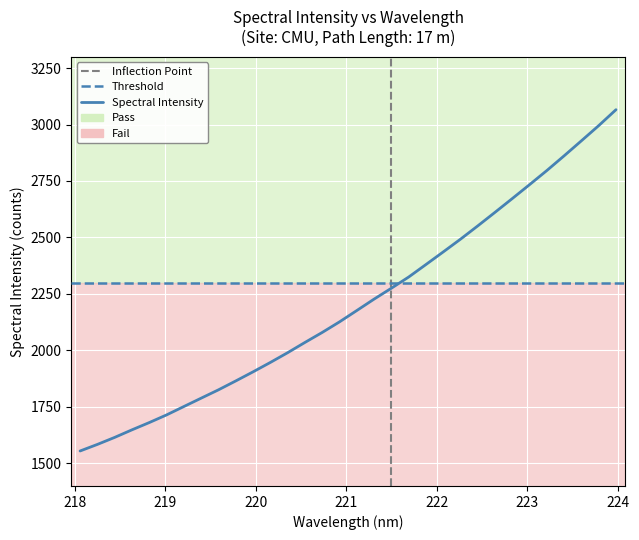

How many data points are less than 2176?

16